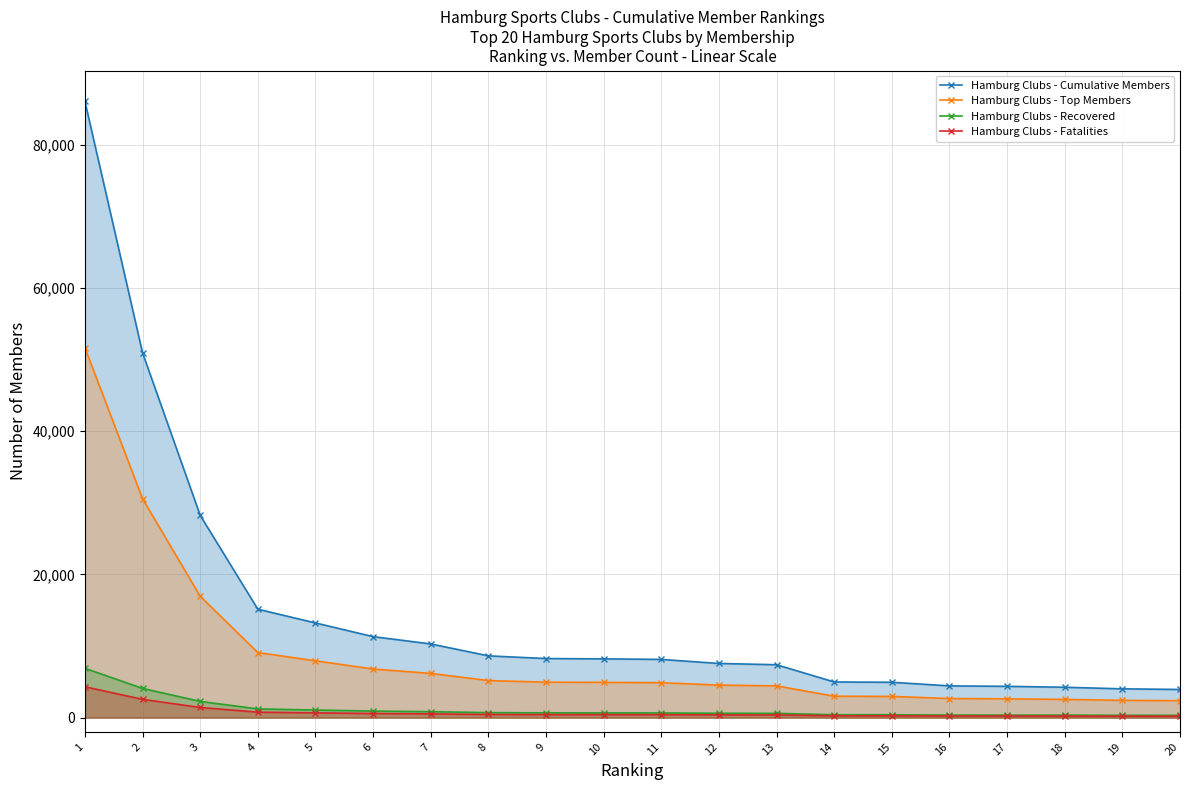

Between 3 and 7, which is larger?

3